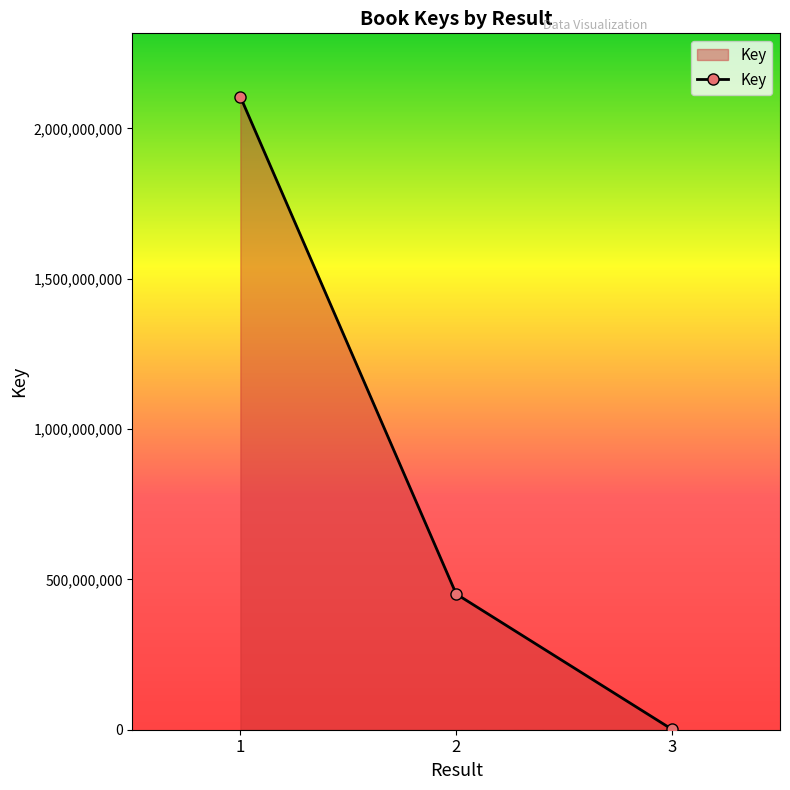

Which has a higher value, 1 or 3?

1